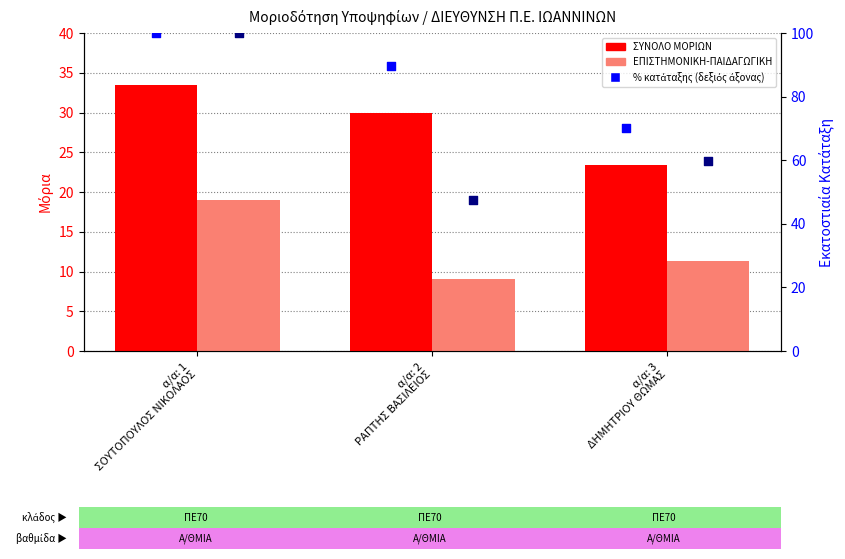

At which category is the sum across all series the highest?

α/α: 1
ΣΟΥΤΟΠΟΥΛΟΣ ΝΙΚΟΛΑΟΣ